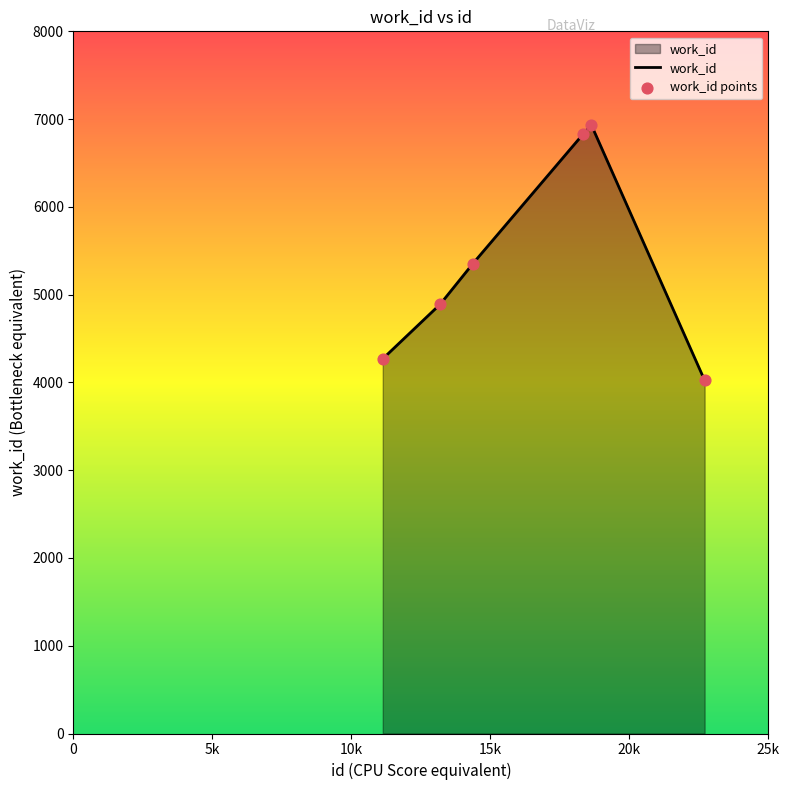

What is the difference between the maximum and minimum values?

2911